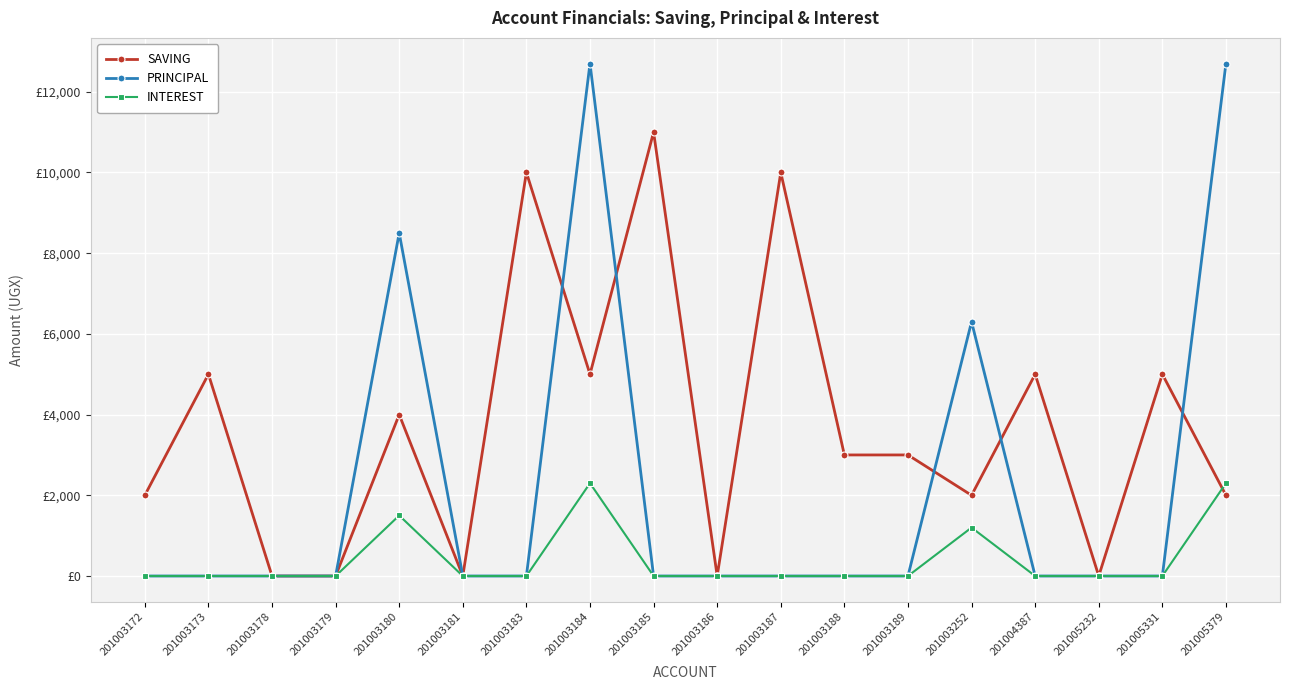

True or false: SAVING has more than 1 interior local peaks.

True